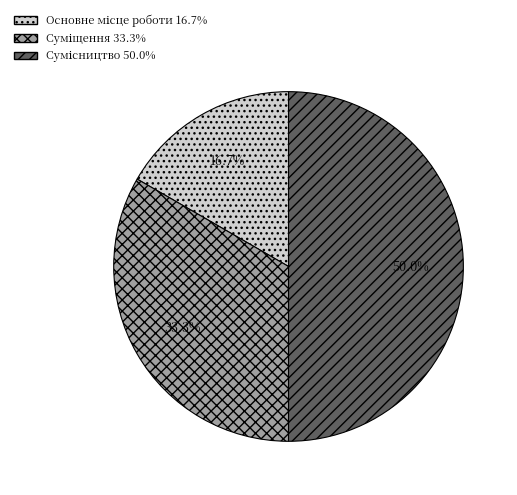

Count the number of slices in the pie.

3